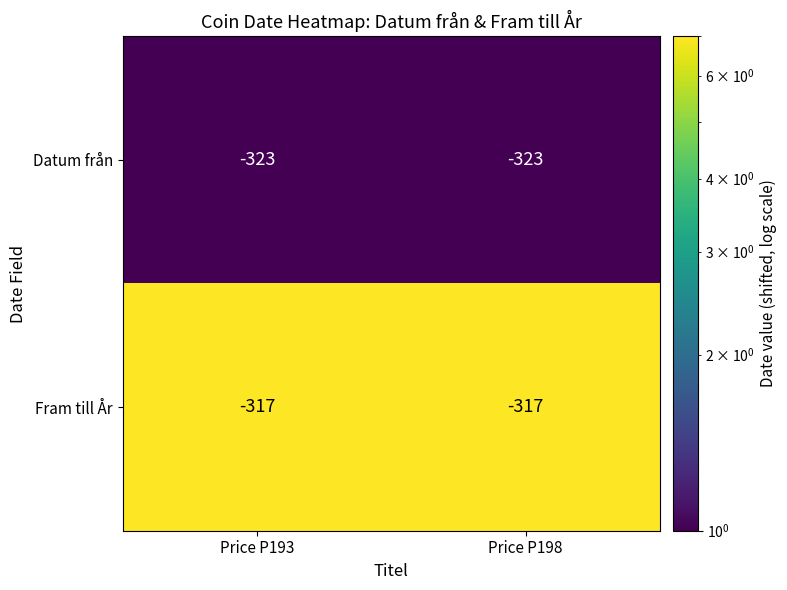

What is the difference between the highest and lowest values at Price P193?

6